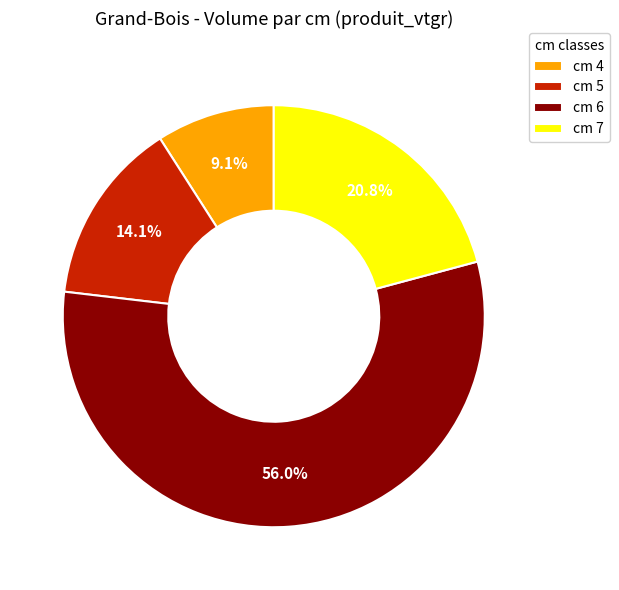

Approximately how many times larger is the value at cm 4 compared to cm 7?

0.4